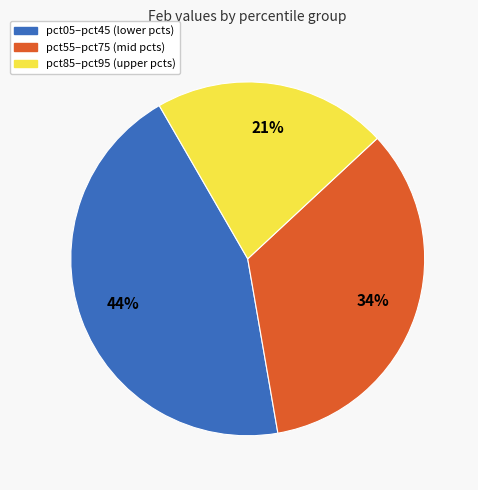

Is there a majority slice in this chart?

No